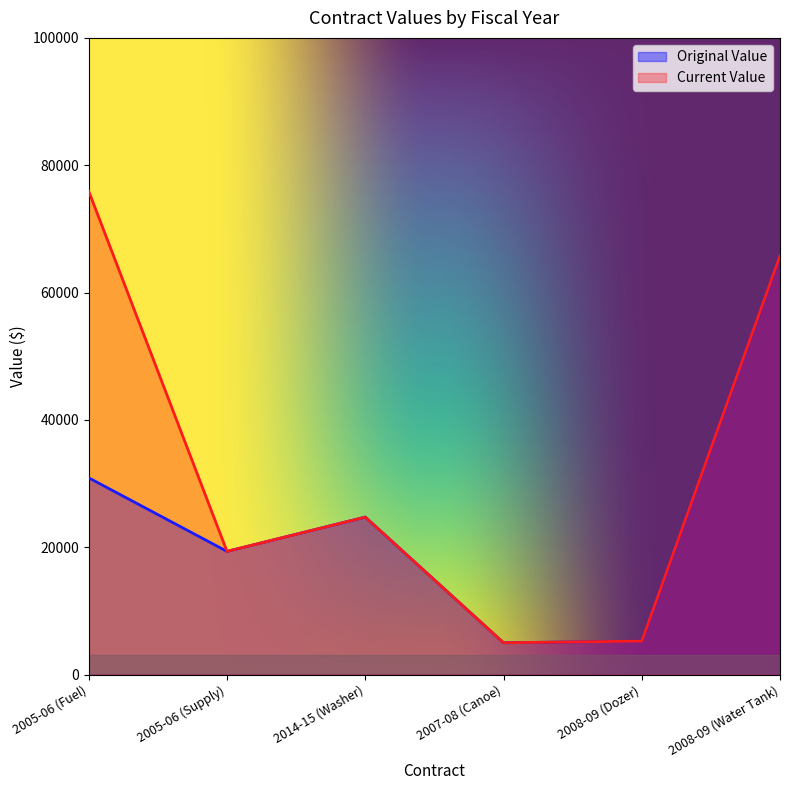

Where does the current_value series first go above 24738?

2005-06 (Fuel)